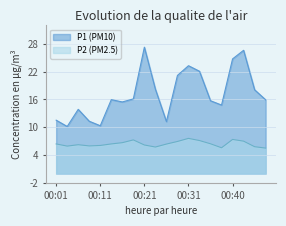

Which series has the largest range (max minus min)?

P1 (PM10)